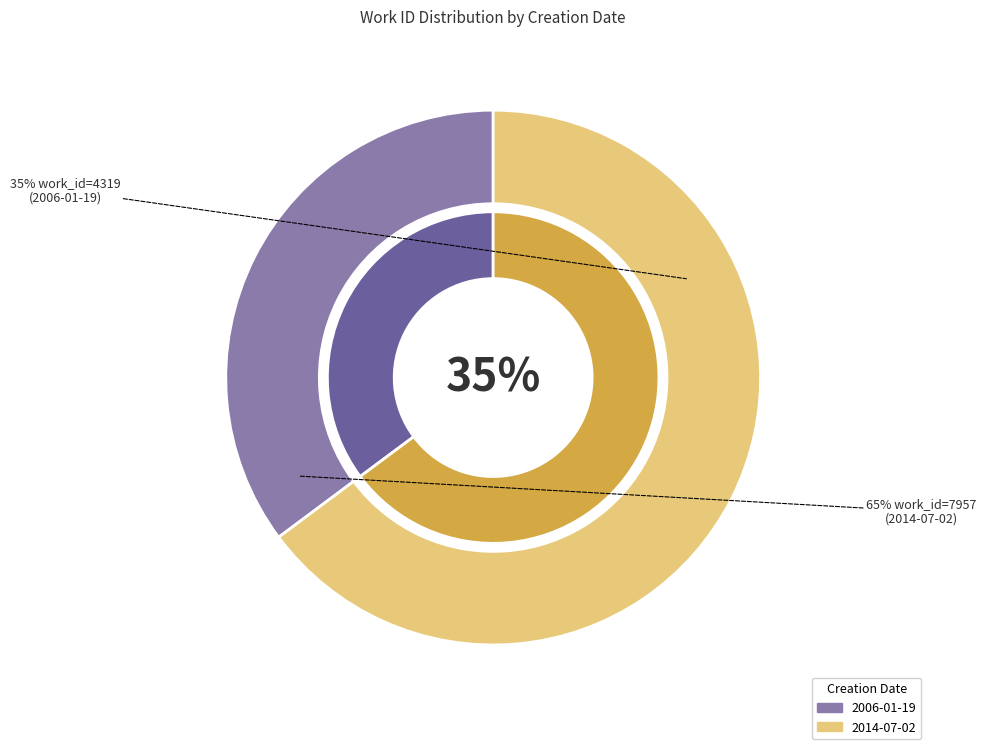

How many slices are in this pie chart?

2